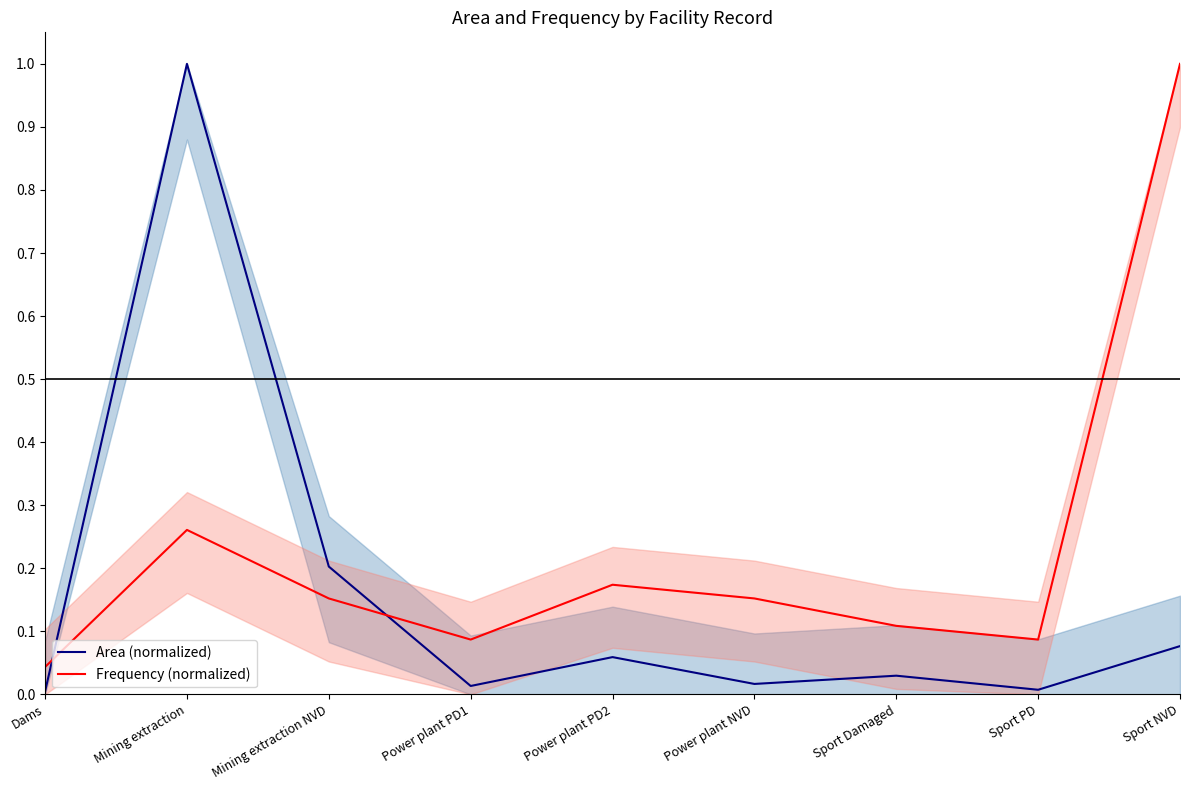

What are all the series names shown in the legend?

Area (normalized), Frequency (normalized)